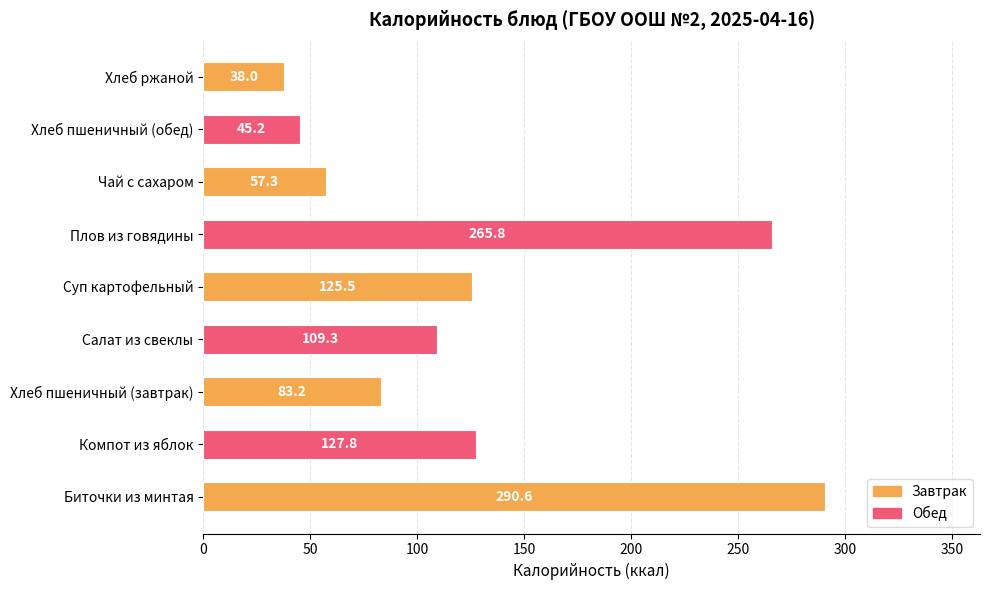

What is the average value?

127.0